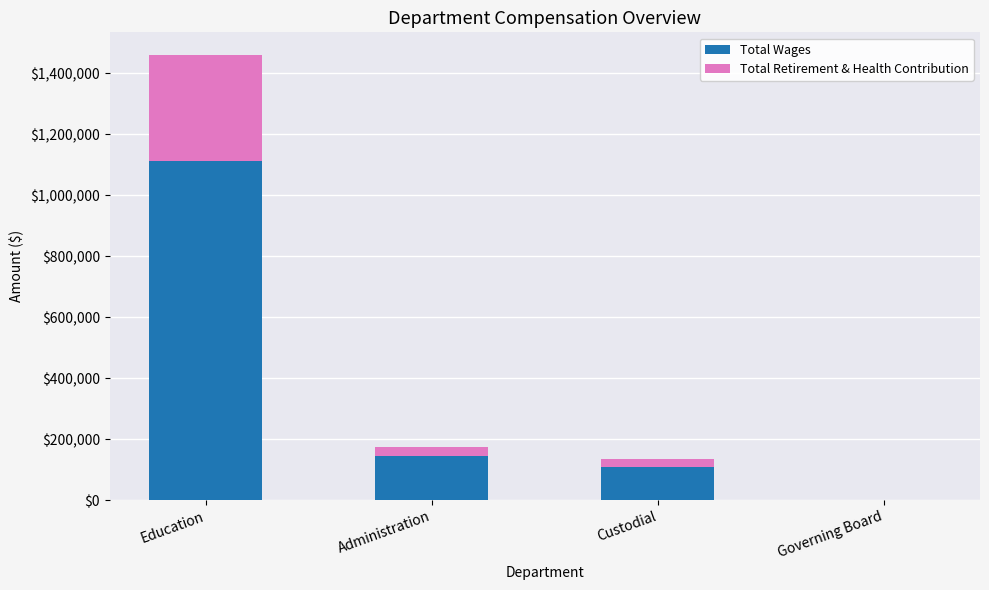

Does the chart contain stacked bars?

Yes